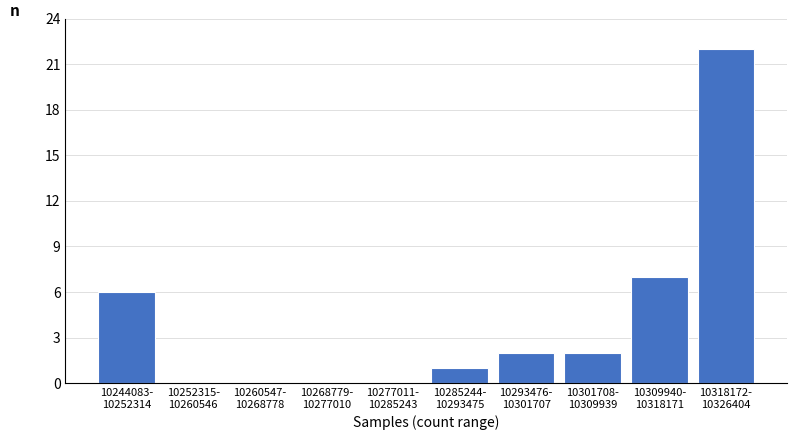

What is the sum of all values?

40